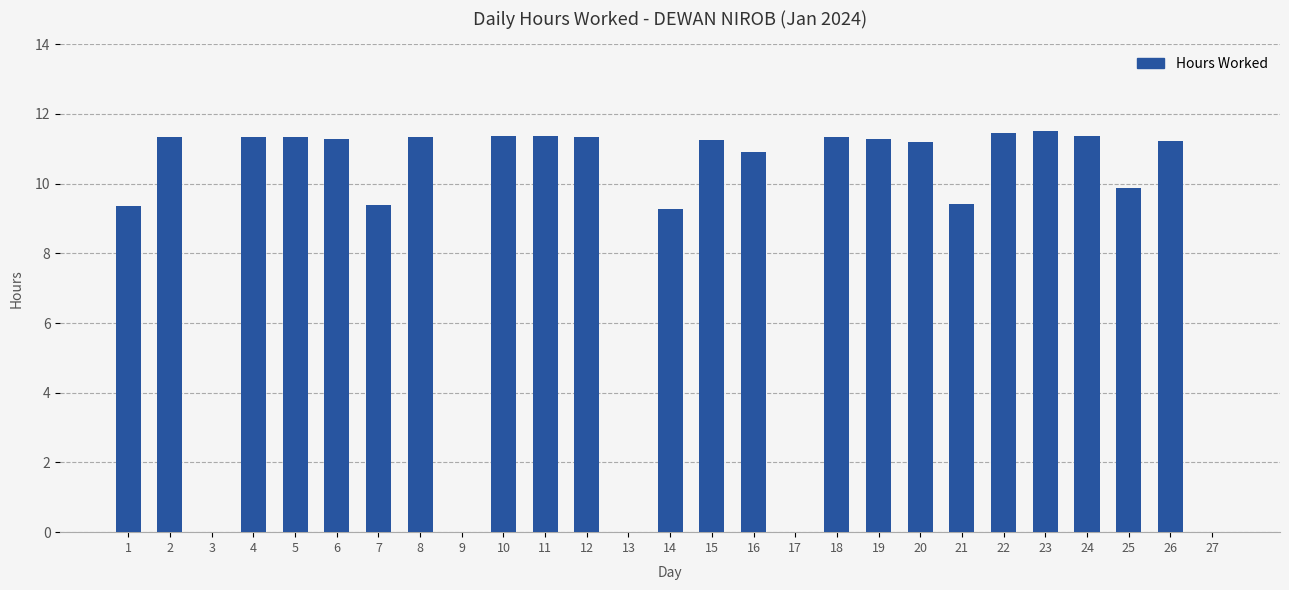

Between 14 and 25, which is larger?

25